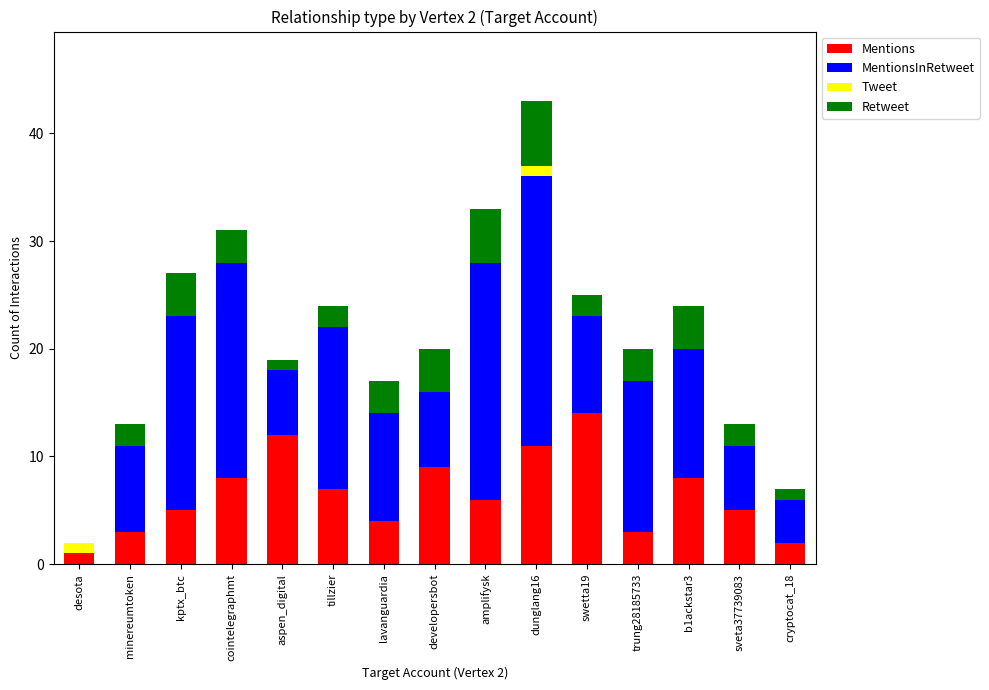

What is the highest value of the Mentions series?

14